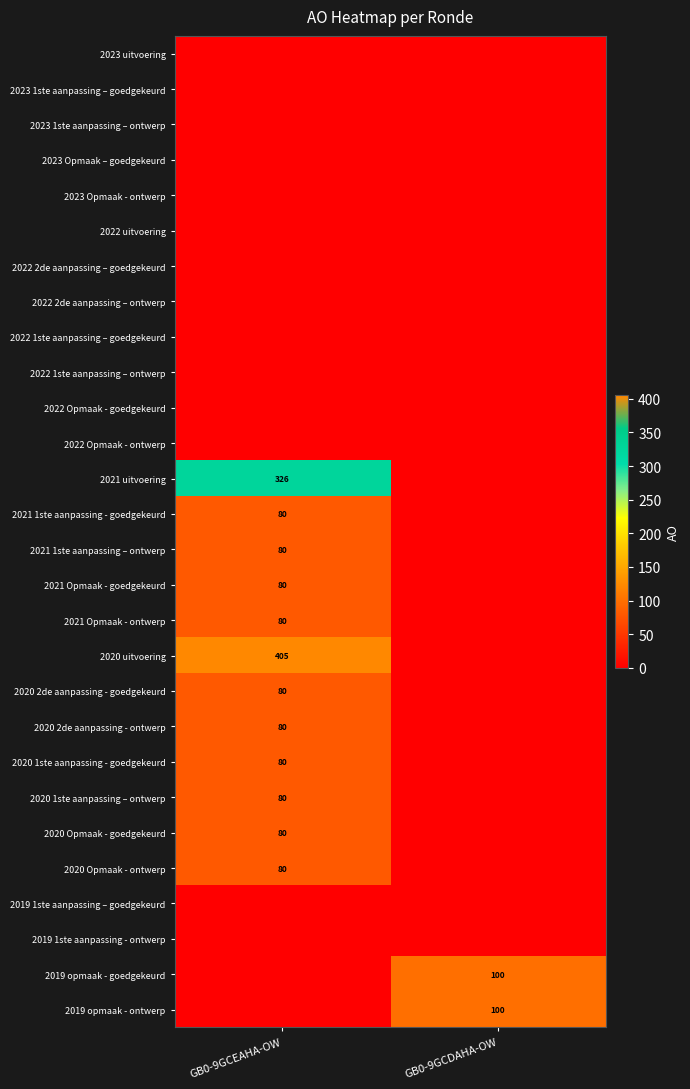

The value of 2020 Opmaak - ontwerp at GB0-9GCEAHA-OW is 42. True or false?

False